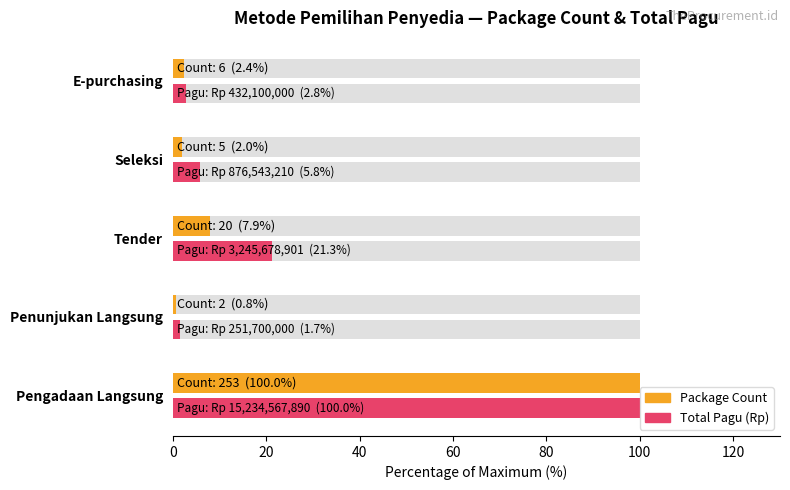

Rank the series by their average value, from lowest to highest.

Package Count, Total Pagu (Rp)